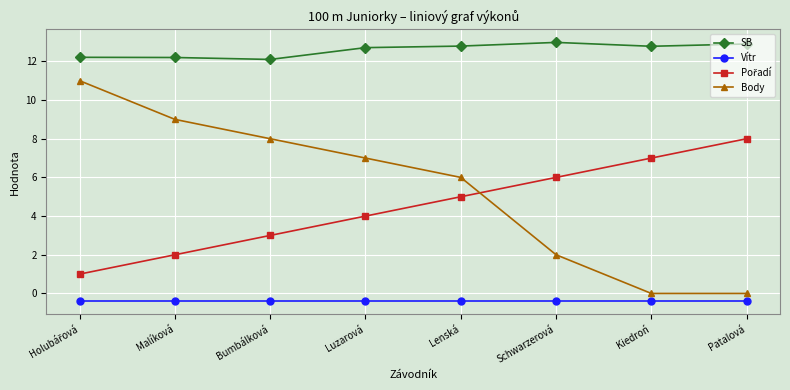

Between Bumbálková and Kiedroń, which series saw the biggest shift?

Body